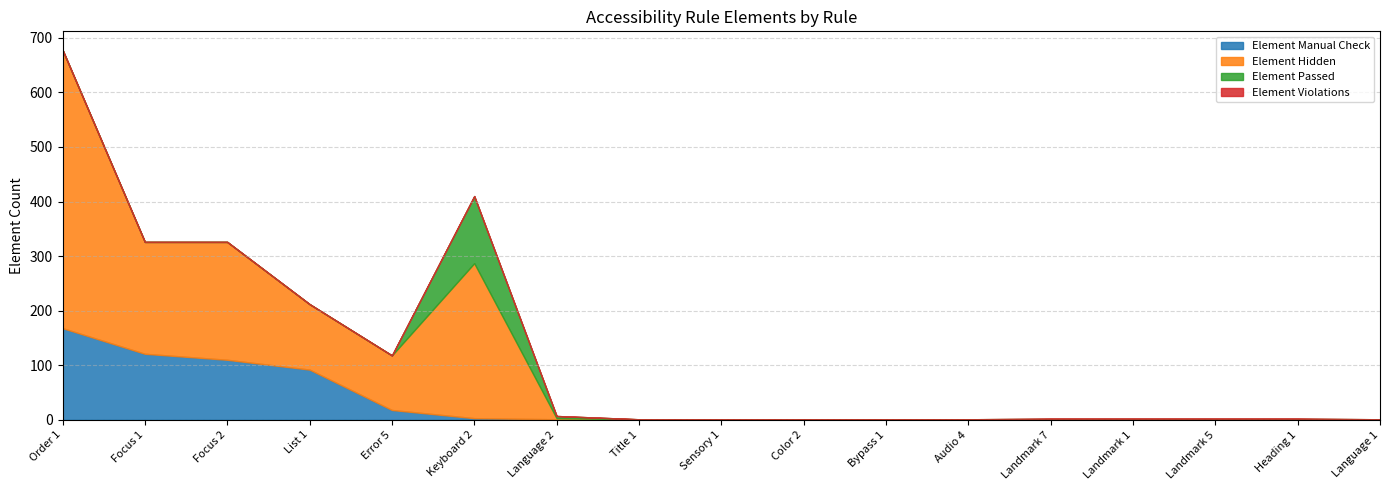

True or false: Element Violations and Element Manual Check cross at least once.

False